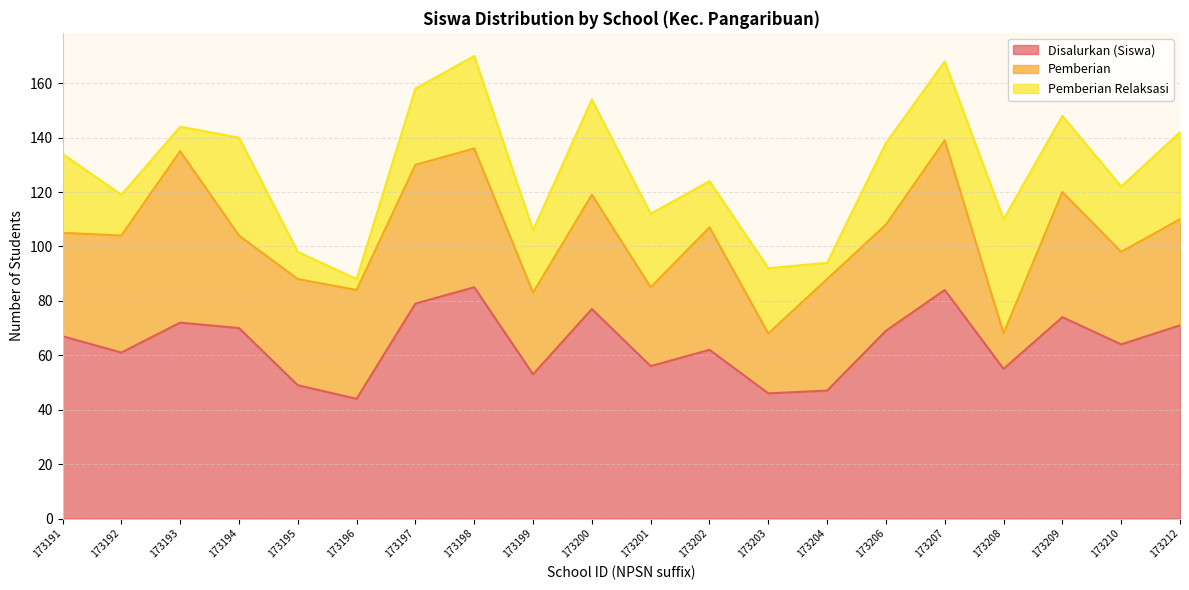

How many interior local peaks does the Disalurkan (Siswa) series have?

6